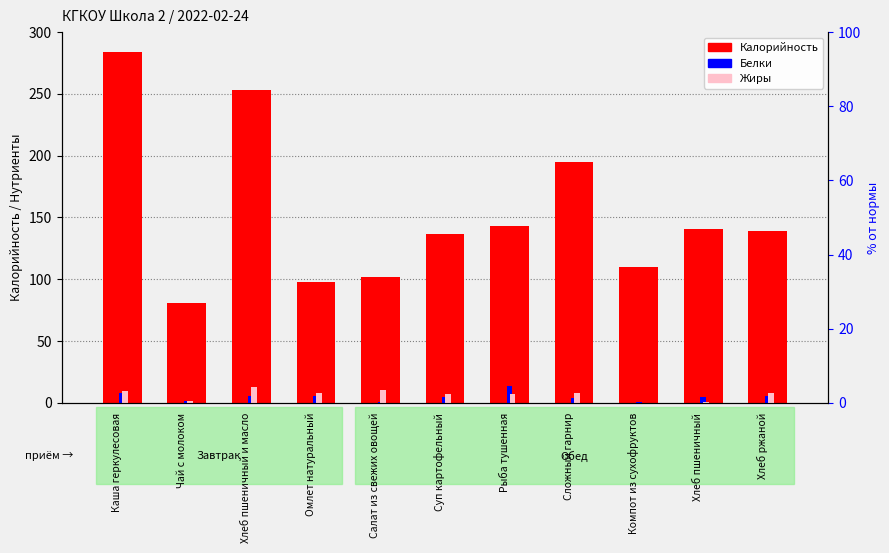

How many groups of bars are there?

11